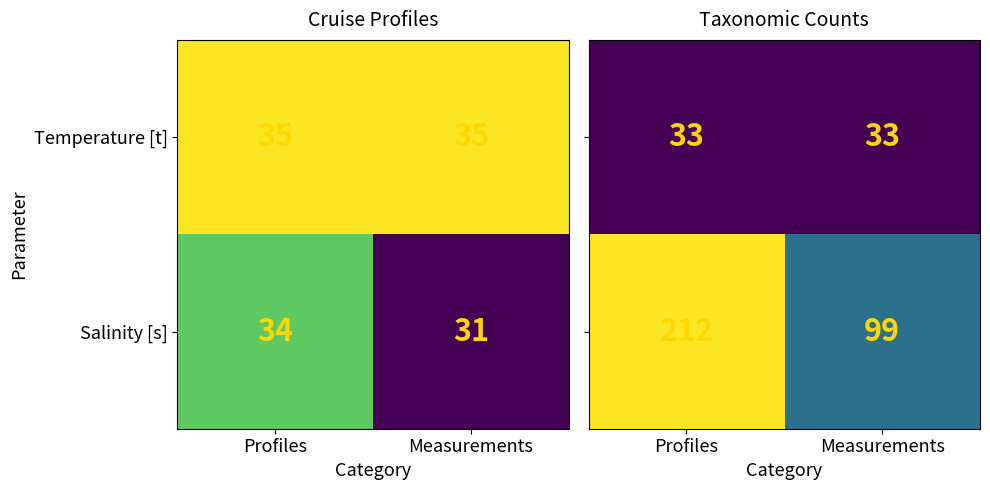

What is the sum of all Temperature [t] values?

70